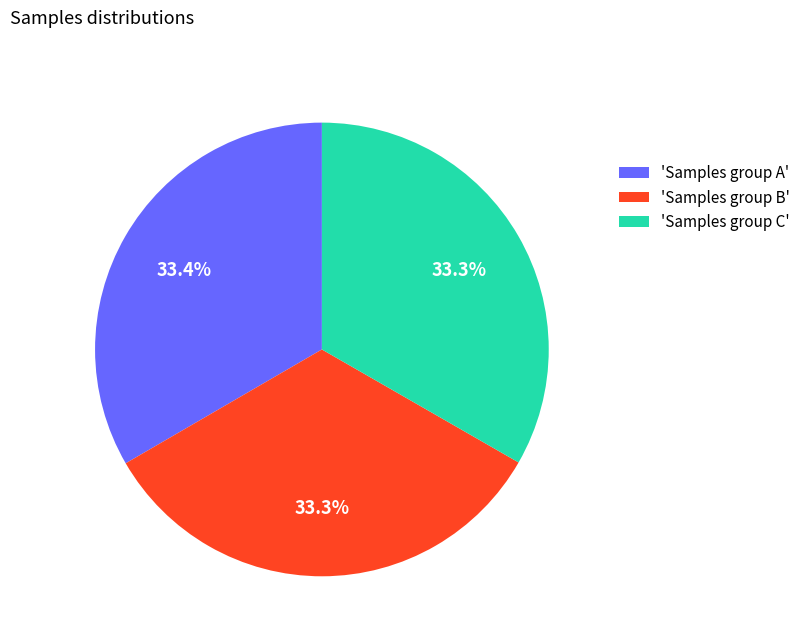

What is the ratio of the value at 'Samples group A' to the value at 'Samples group C'?

1.0